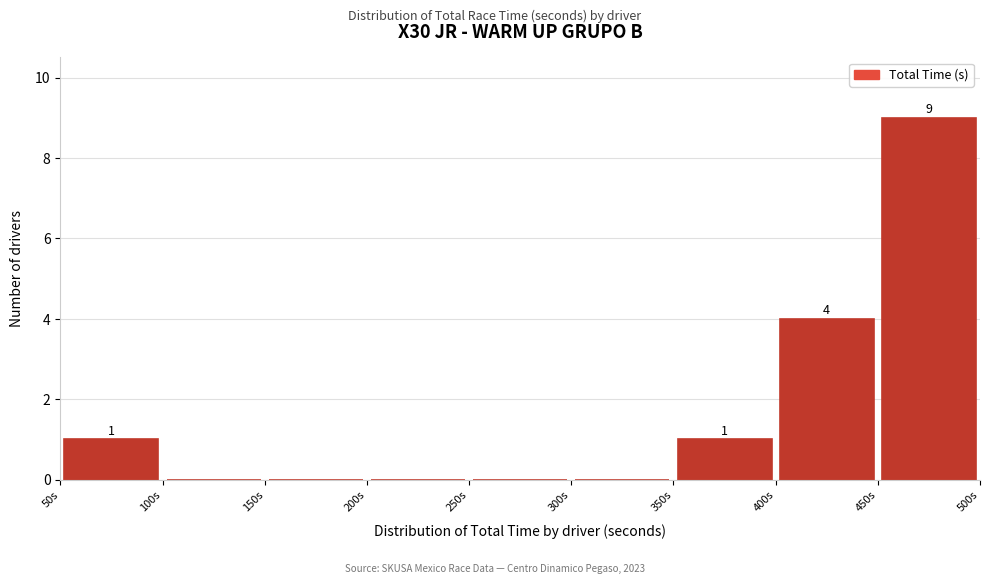

Over which range of the x-axis is the bar tallest?

450 to 500